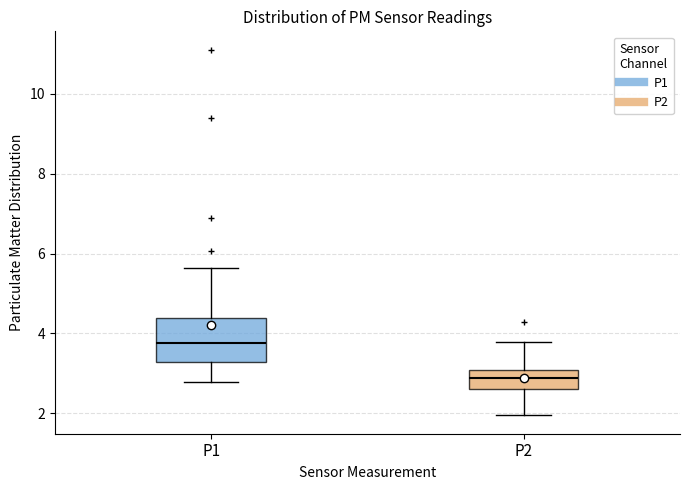

Where does the upper whisker of the box for P2 end on the y-axis? The values are not printed on the chart, so give them approximately, as read against the axis.

3.8